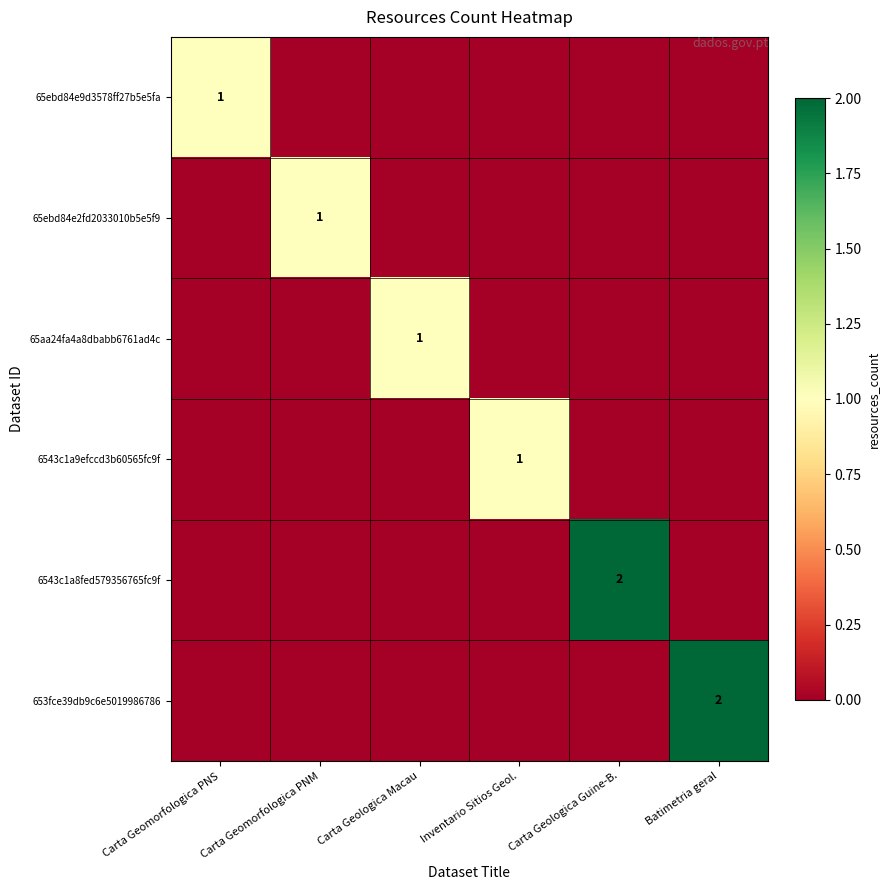

Which label corresponds to the smallest value in the chart?

Carta Geomorfologica PNM